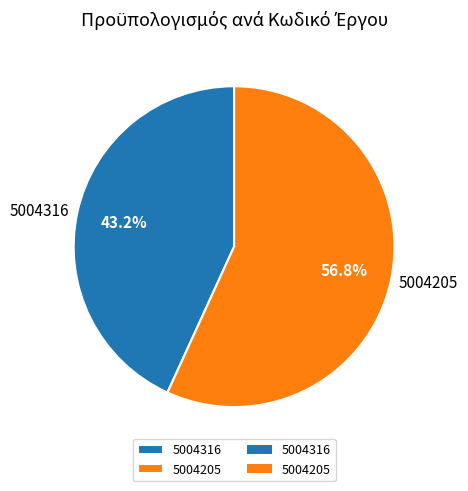

Which category has the smallest portion of the pie?

5004316